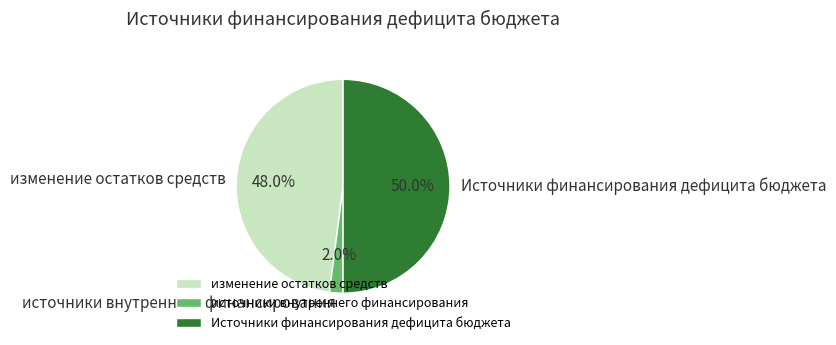

Is изменение остатков средств the majority of the pie?

No